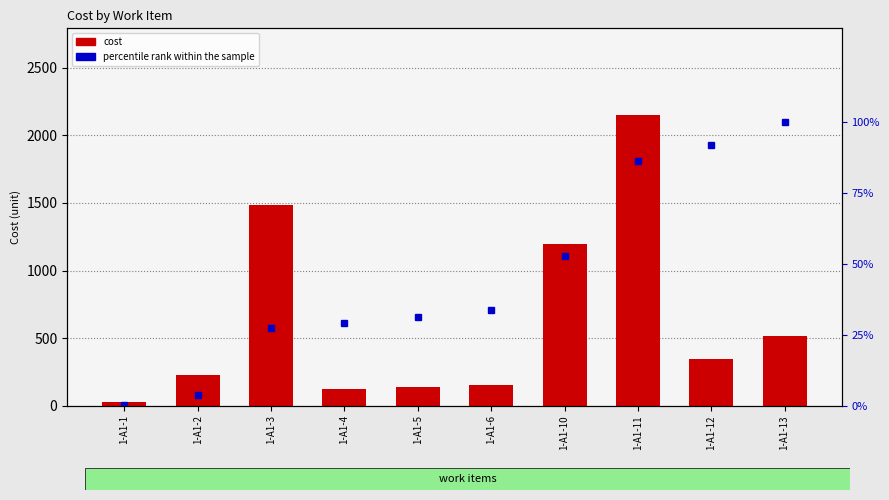

How many categories are shown in the chart?

10